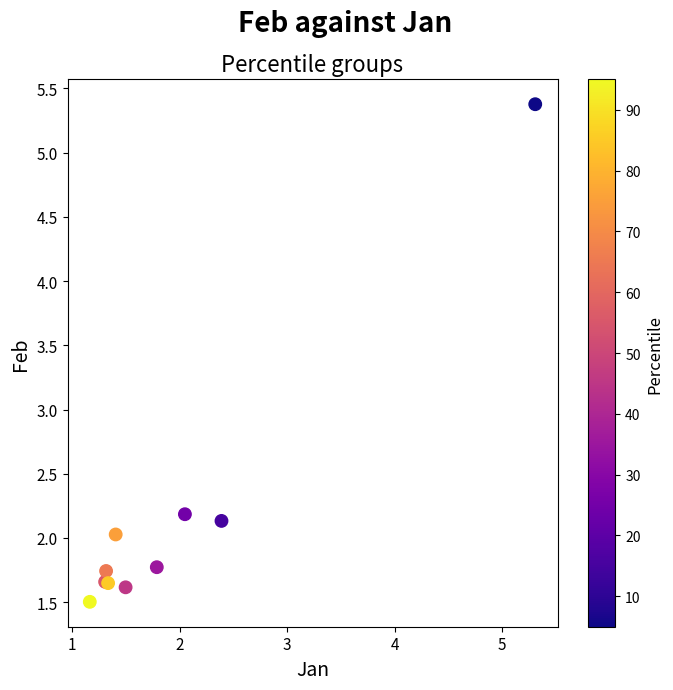

What Y value in the scatter plot is closest to 3?

2.2